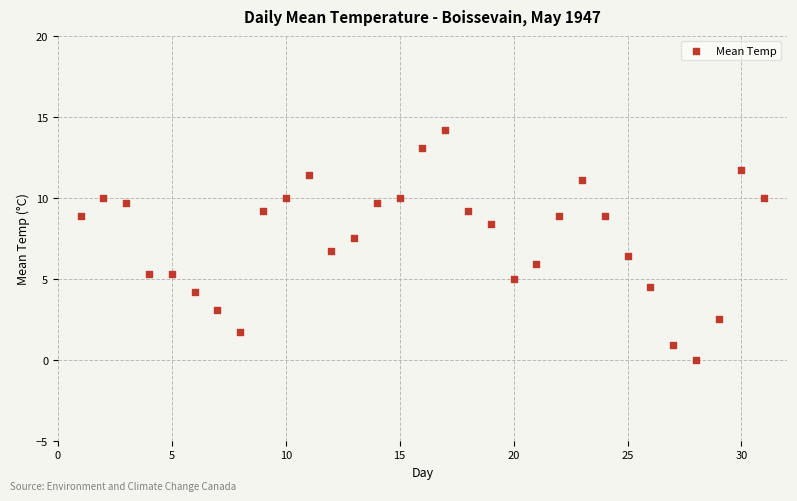

What is the range of X values (max minus min)?

30.0